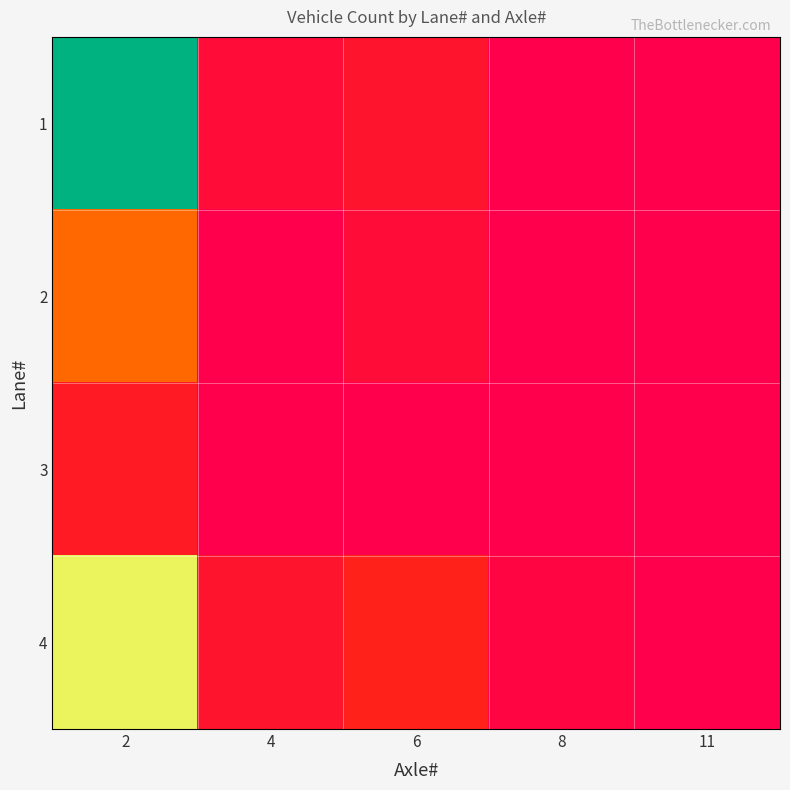

What is the spread (max minus min) of values at 2?

41